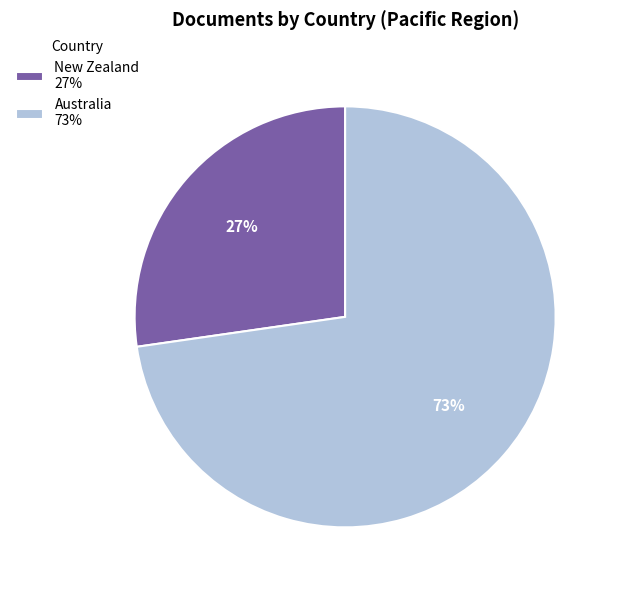

How many segments does this pie chart have?

2